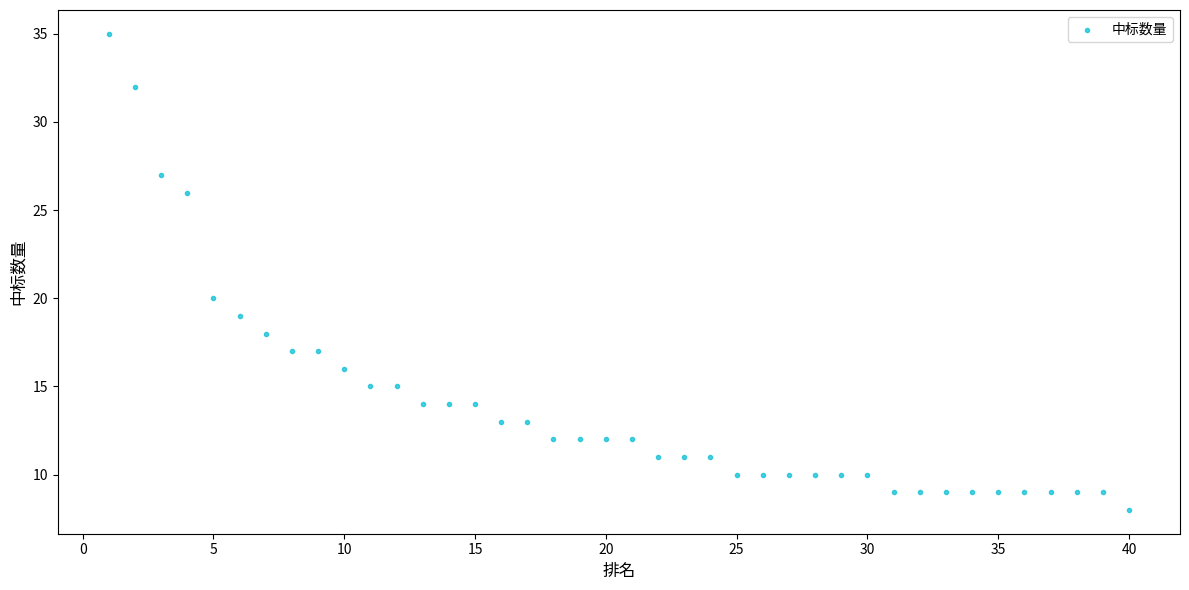

What Y value in the scatter plot is closest to 21?

20